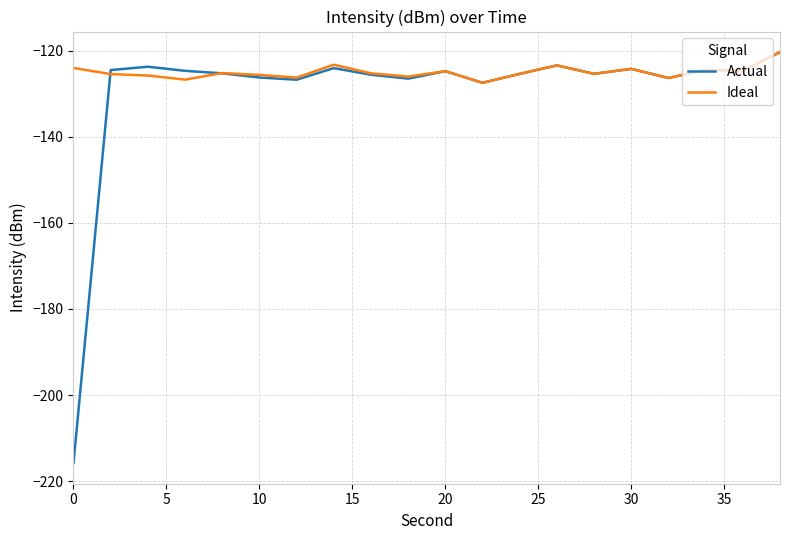

What is the difference between the maximum and minimum values in the Actual series?

95.6